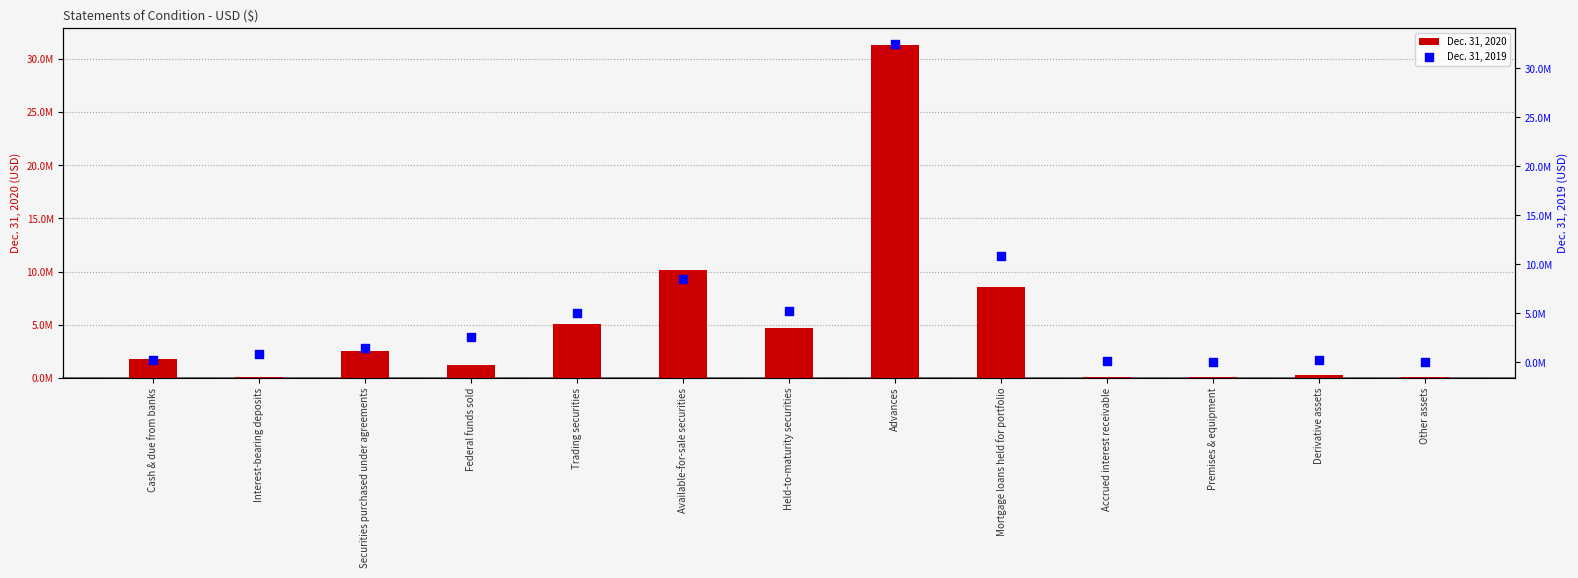

Which series contains the highest Y value?

Dec. 31, 2019